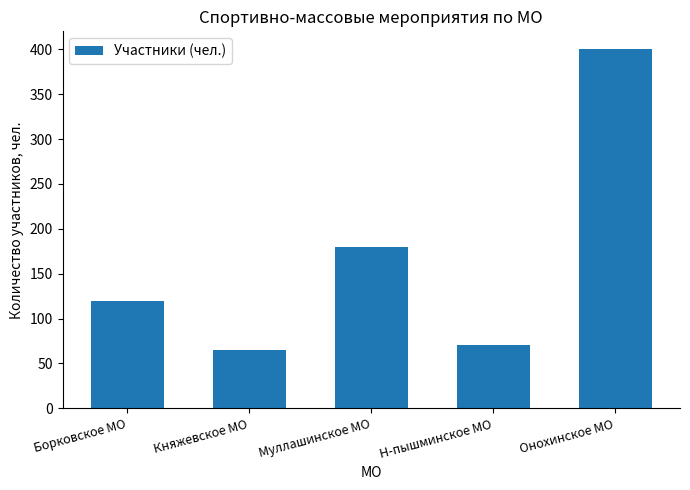

Which category has the highest value across all series?

Онохинское МО